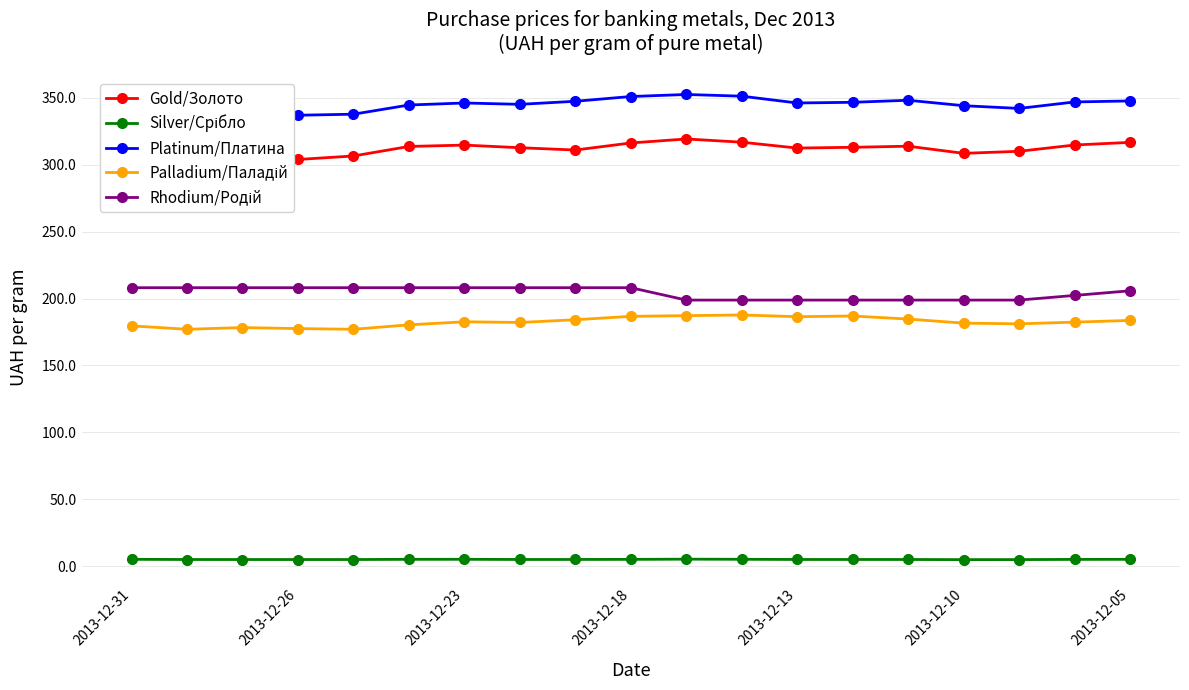

True or false: Rhodium/Родій and Platinum/Платина intersect in this chart.

False